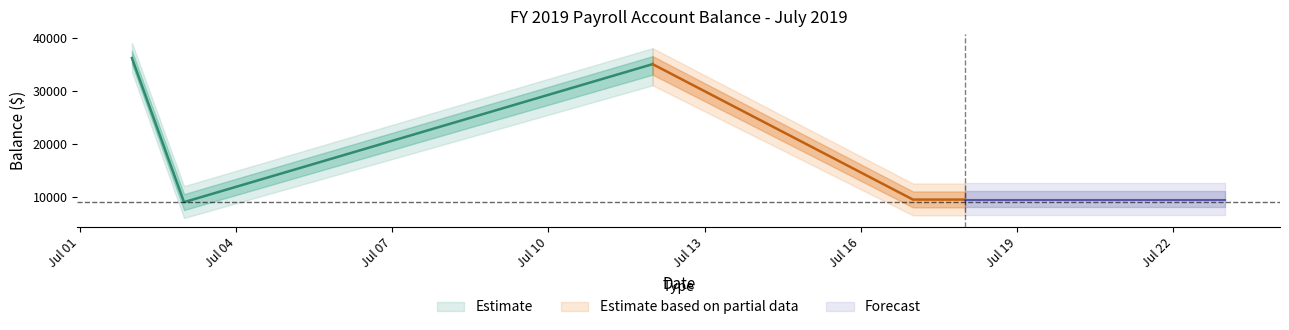

List the labels in order of value, smallest first.

2019-07-03, 2019-07-17, 2019-07-18, 2019-07-12, 2019-07-02